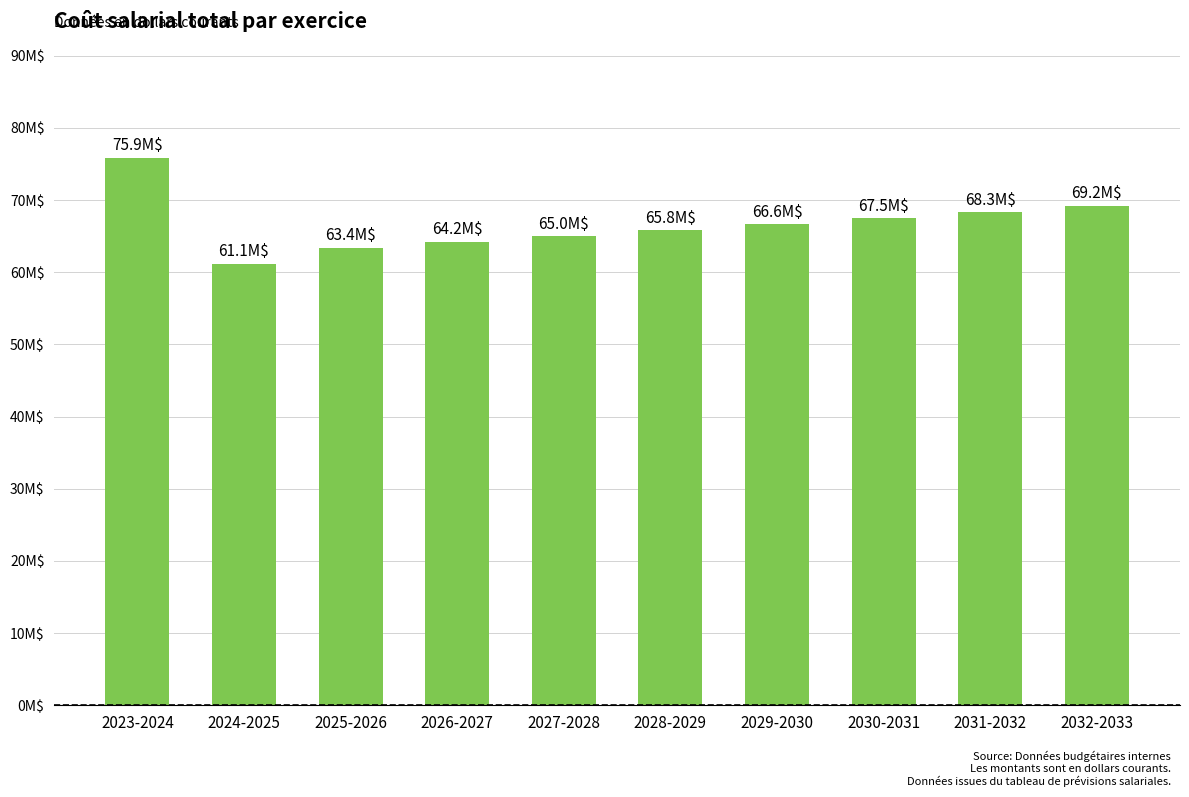

Reading left to right, transcribe all the data shown in this chart.

2023-2024=75851590.5	2024-2025=61136328.1	2025-2026=63410418.6	2026-2027=64203048.8	2027-2028=65005587.0	2028-2029=65818156.8	2029-2030=66640883.7	2030-2031=67473894.8	2031-2032=68317318.5	2032-2033=69171285.0